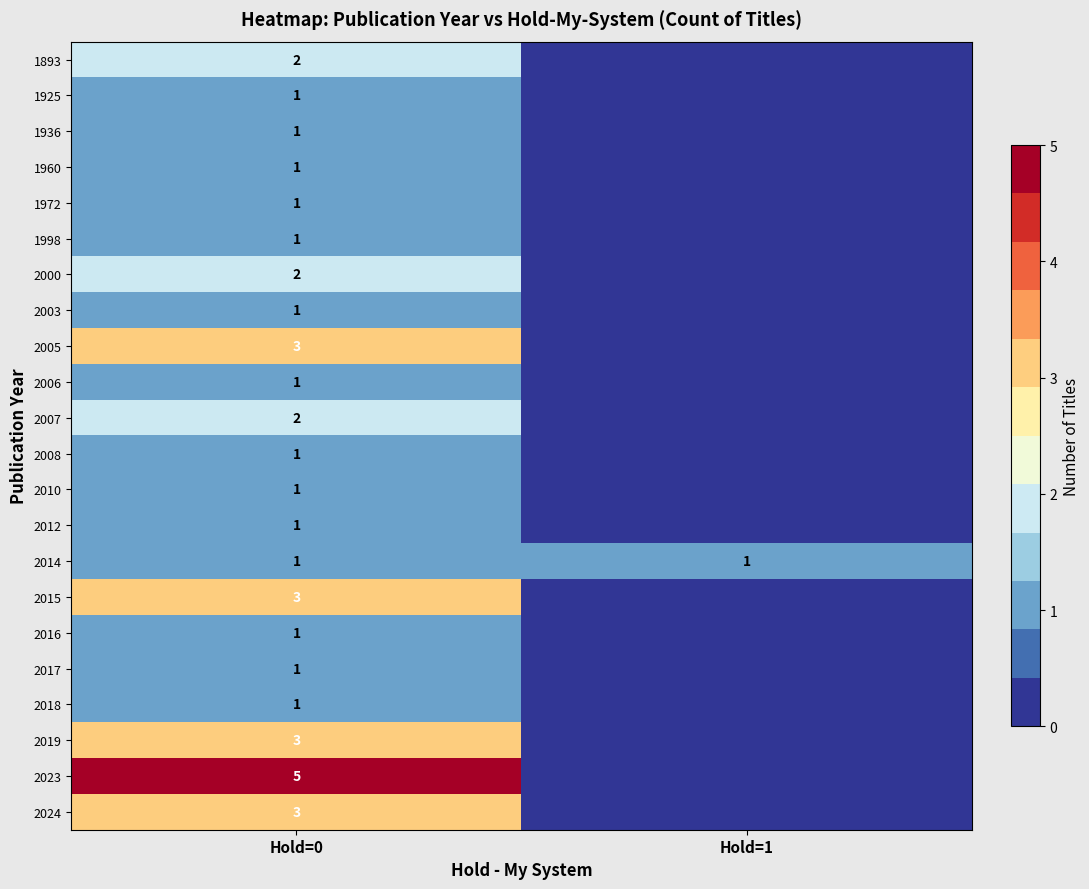

What is the total value across all series at Hold=0?

37